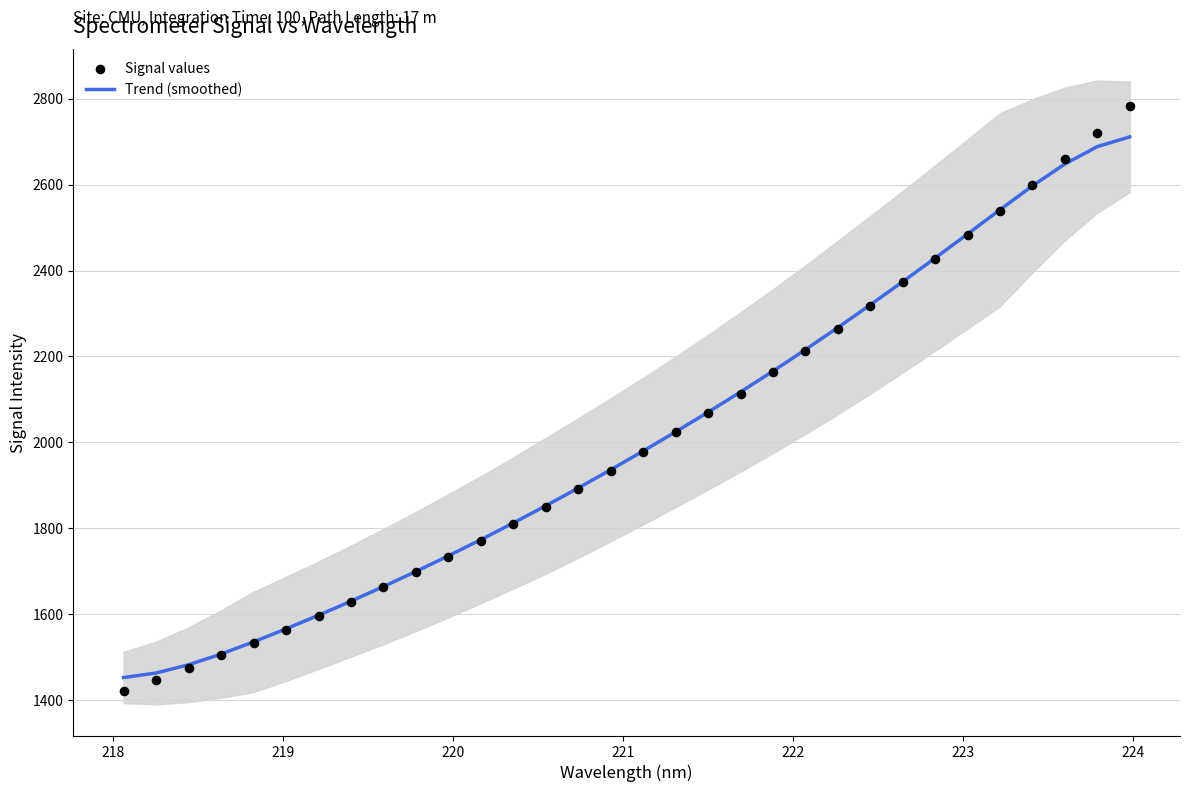

What is the lowest value of the Trend (smoothed) series?

1452.9